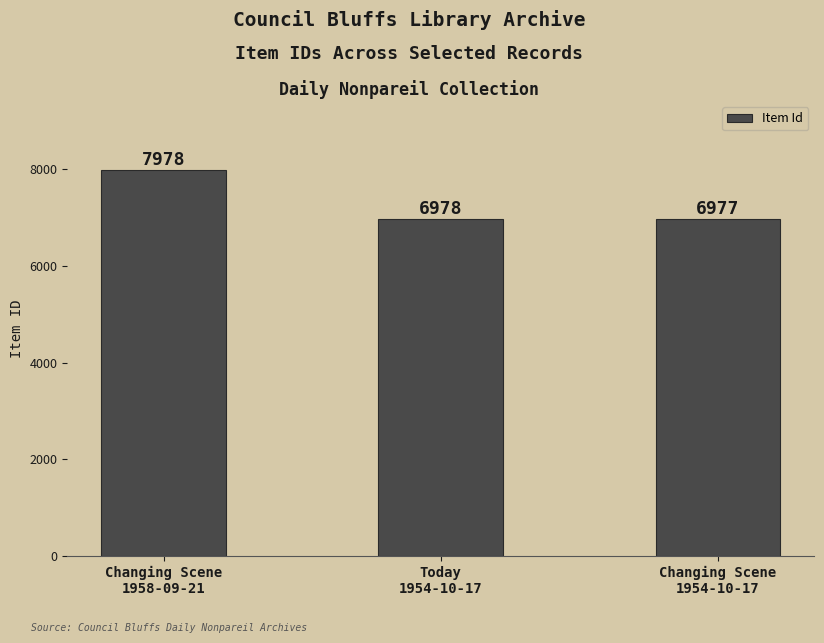

What is the difference between the maximum and minimum values?

1001